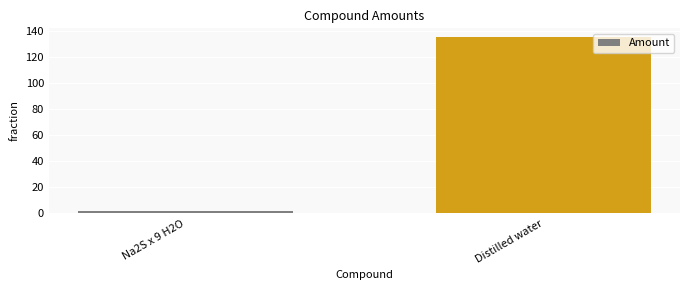

Which label corresponds to the smallest value in the chart?

Na2S x 9 H2O